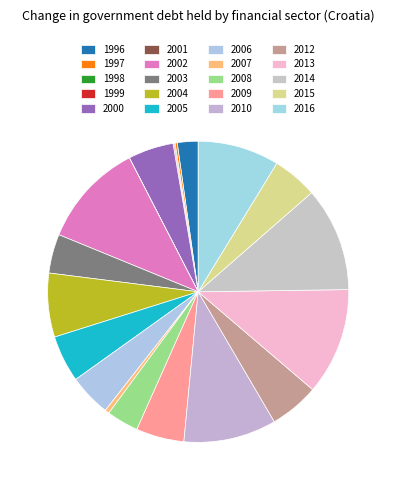

Which slice is the smallest?

2001